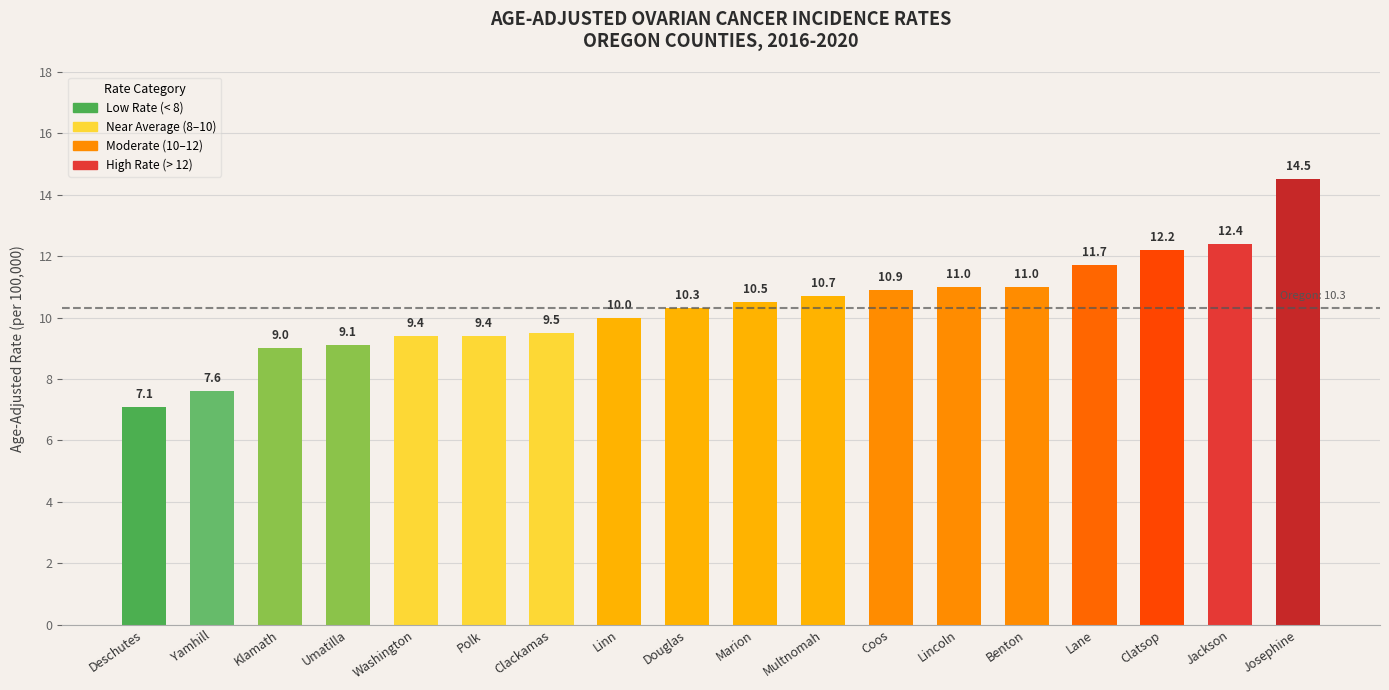

What value does the data have at Lincoln?

11.0